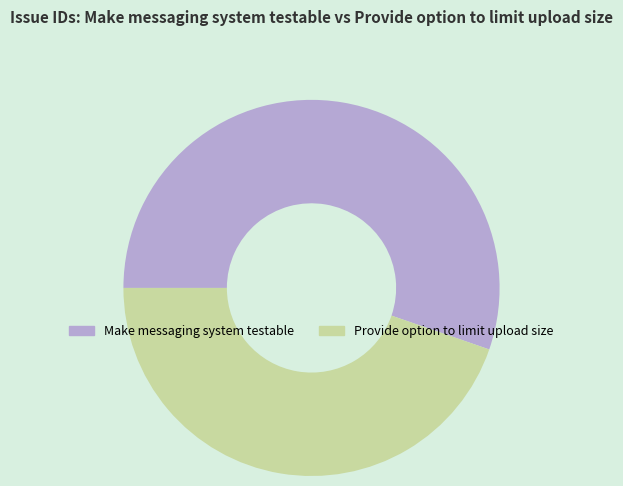

Between Make messaging system testable and Provide option to limit upload size, which is larger?

Make messaging system testable